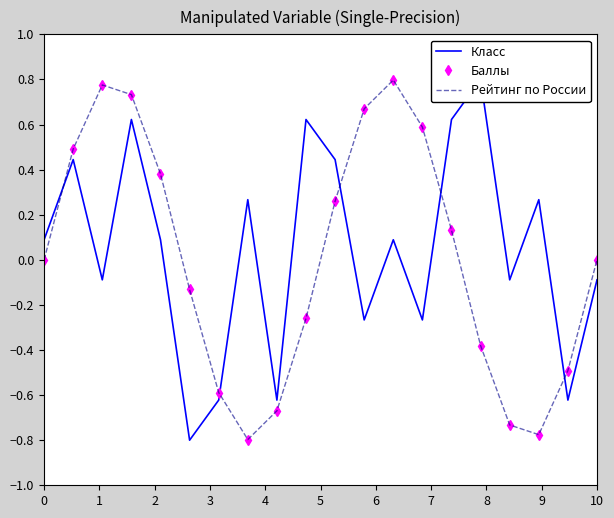

What is the lowest value of the Рейтинг по России series?

-0.8